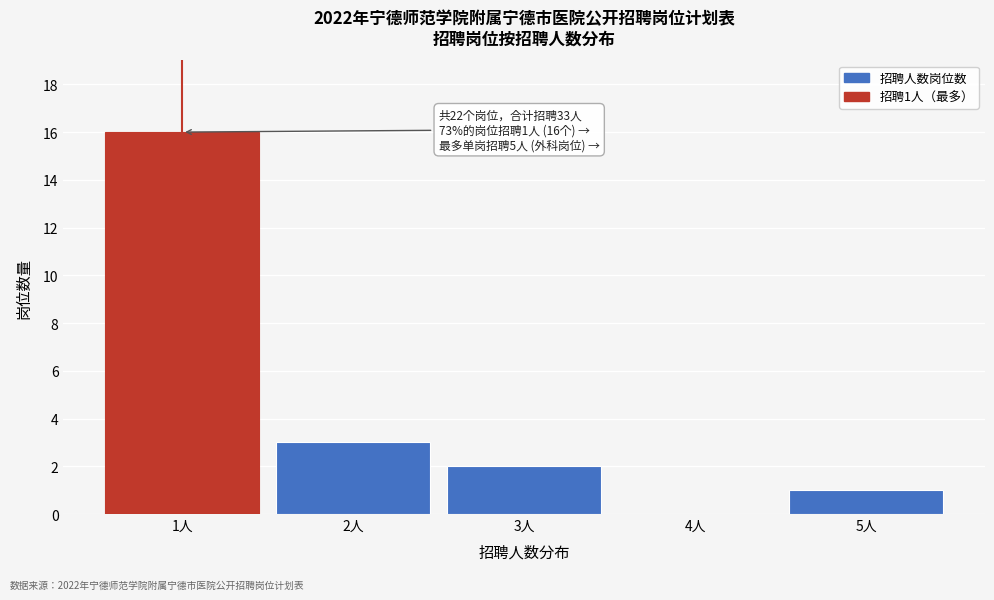

Over which range of the x-axis is the bar tallest?

0.5 to 1.5